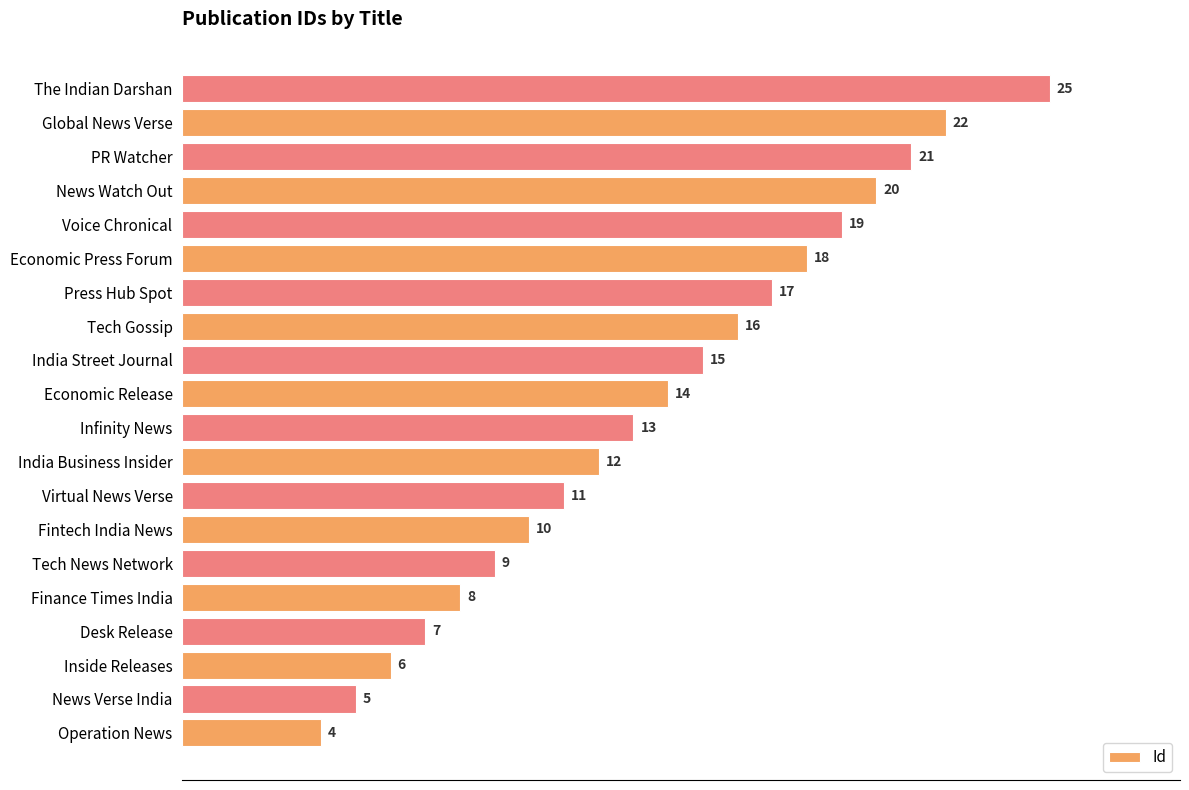

What is the minimum value shown in the chart?

4